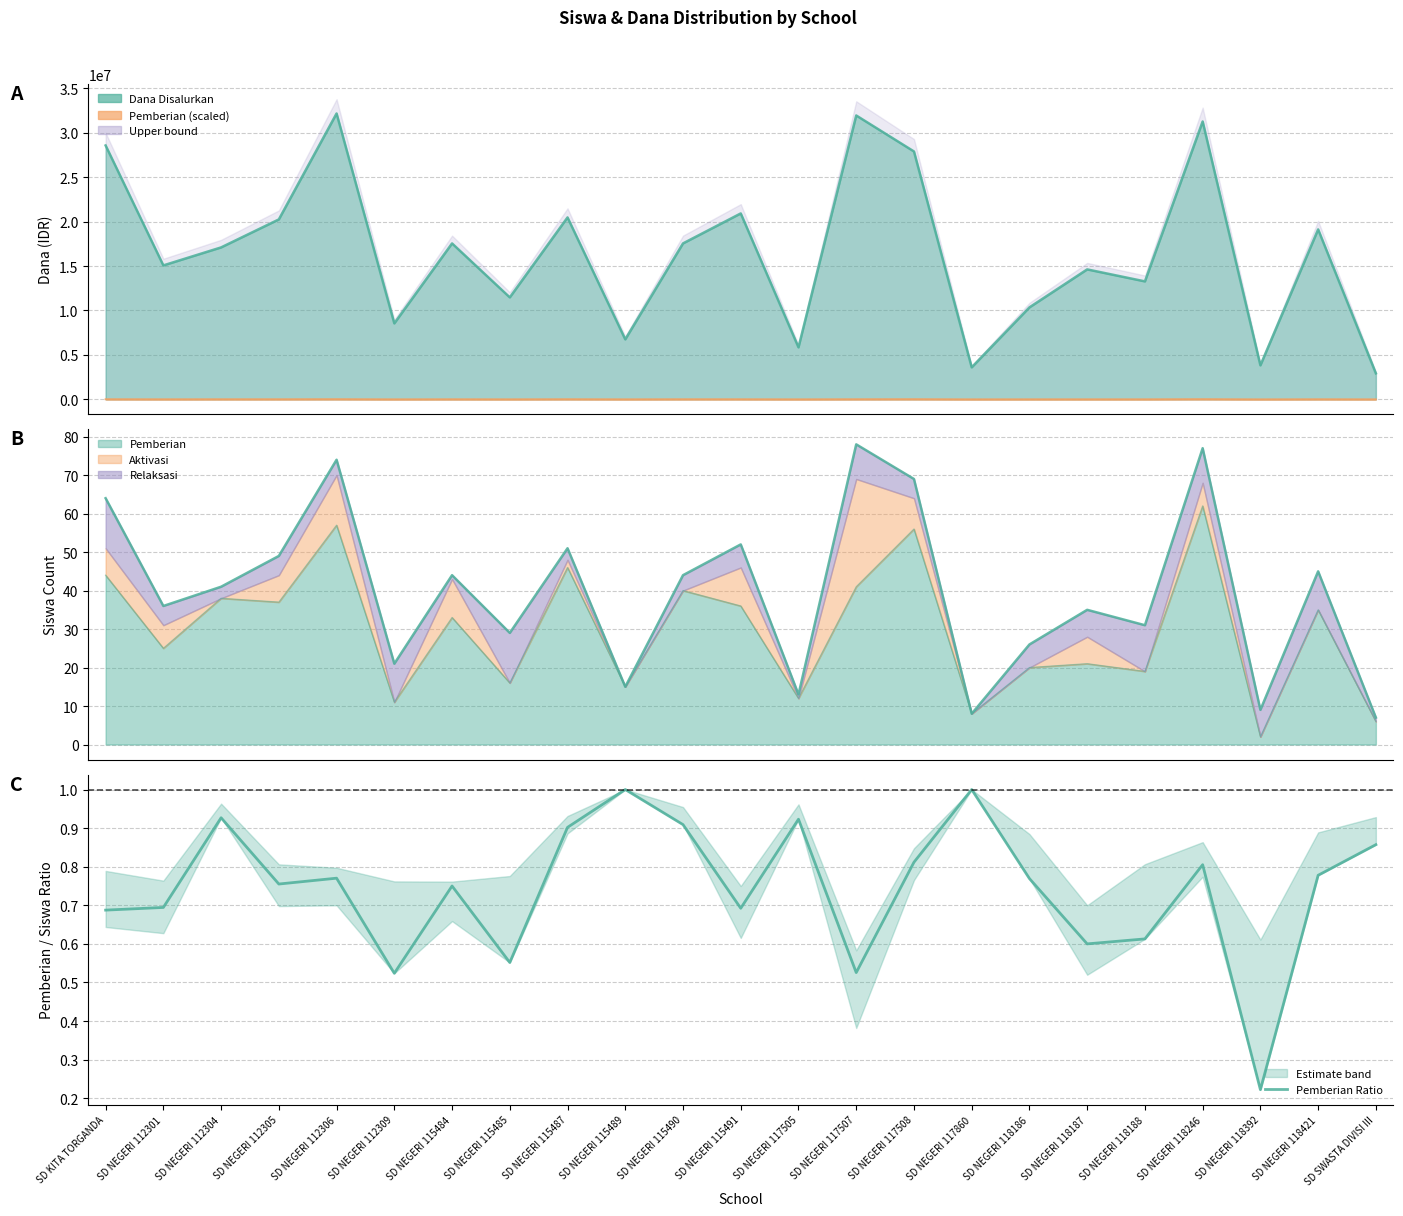

List the labels in order of value, smallest first.

SD NEGERI 118392, SD NEGERI 112309, SD NEGERI 117507, SD NEGERI 115485, SD NEGERI 118187, SD NEGERI 118188, SD KITA TORGANDA, SD NEGERI 115491, SD NEGERI 112301, SD NEGERI 115484, SD NEGERI 112305, SD NEGERI 118186, SD NEGERI 112306, SD NEGERI 118421, SD NEGERI 118246, SD NEGERI 117508, SD SWASTA DIVISI III, SD NEGERI 115487, SD NEGERI 115490, SD NEGERI 117505, SD NEGERI 112304, SD NEGERI 115489, SD NEGERI 117860